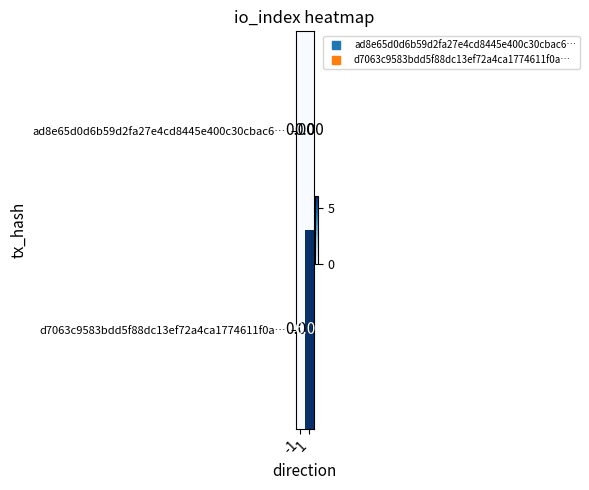

Which category has the highest value across all series?

1